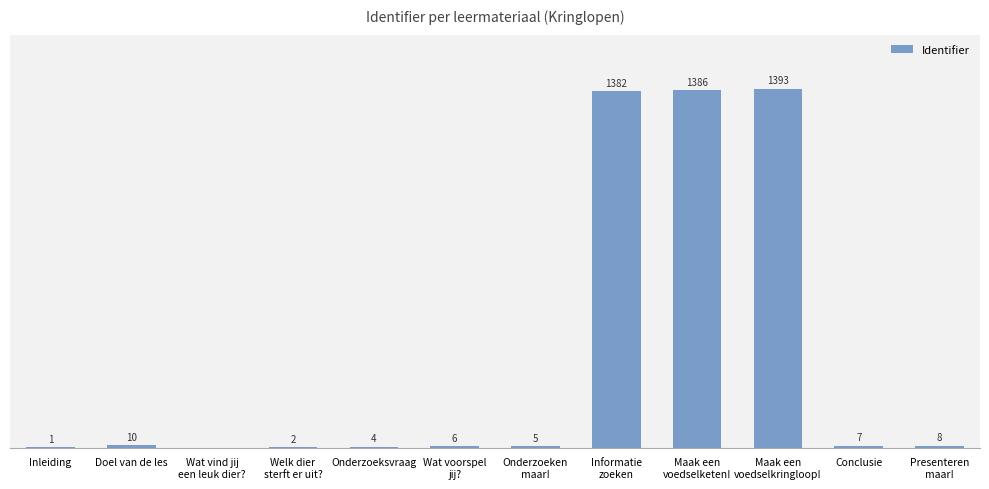

At which label is the value closest to 696?

Doel van de les